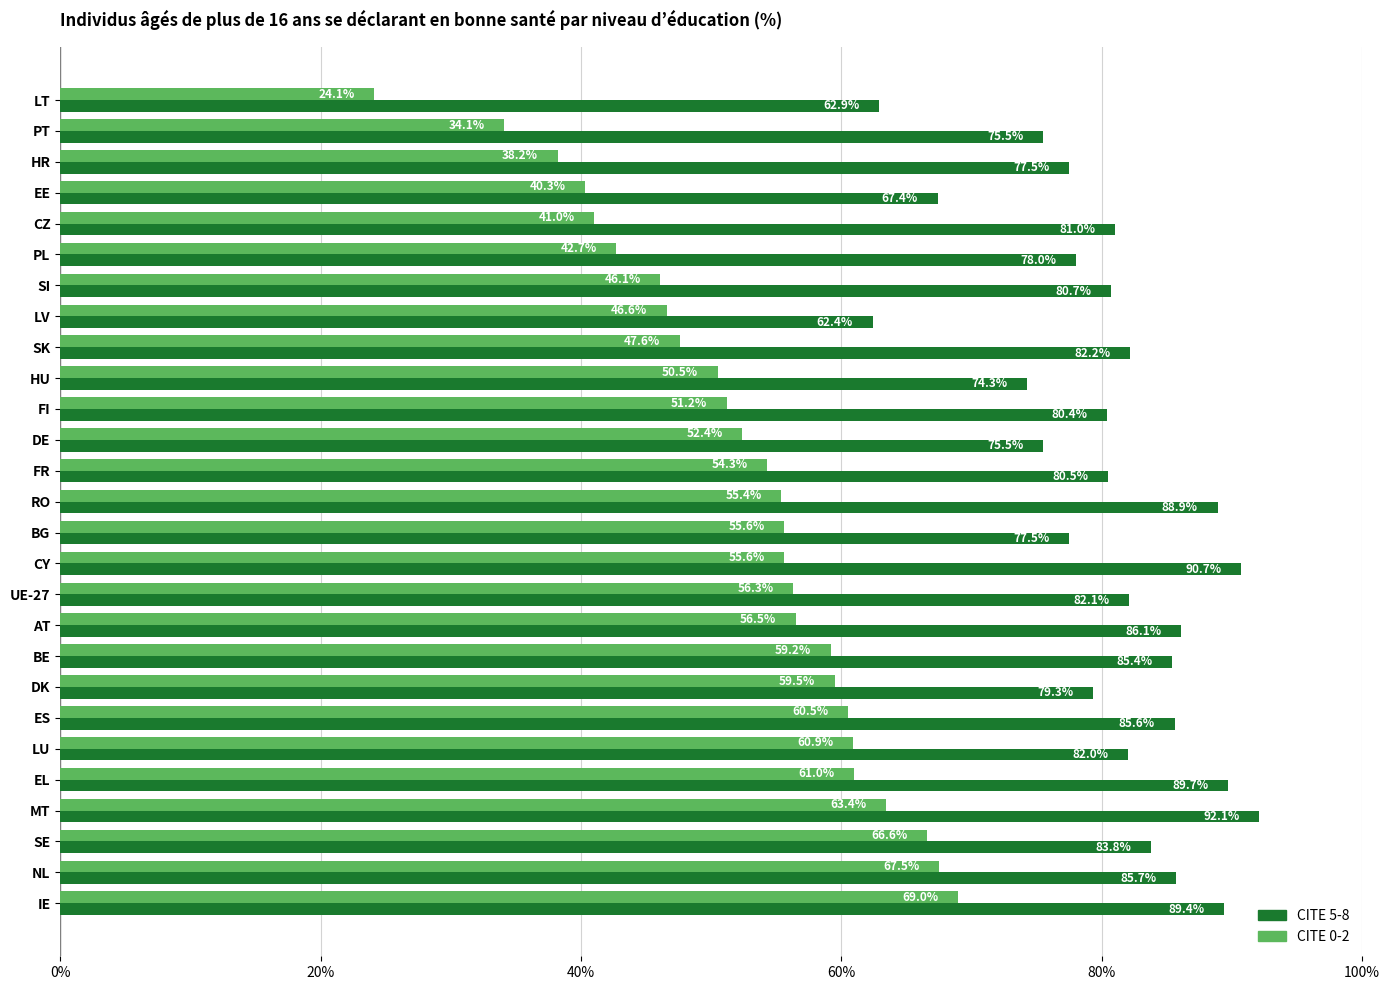

How many data points in CITE 0-2 are less than 55?

13